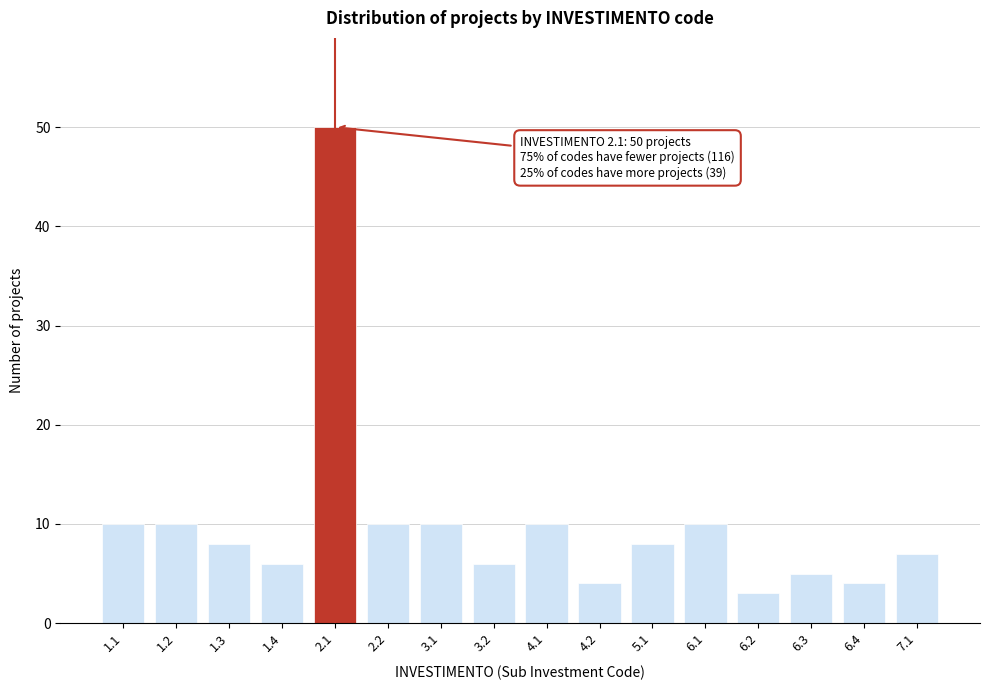

Reading left to right, list all the values displayed in this chart.

10	10	8	6	50	10	10	6	10	4	8	10	3	5	4	7